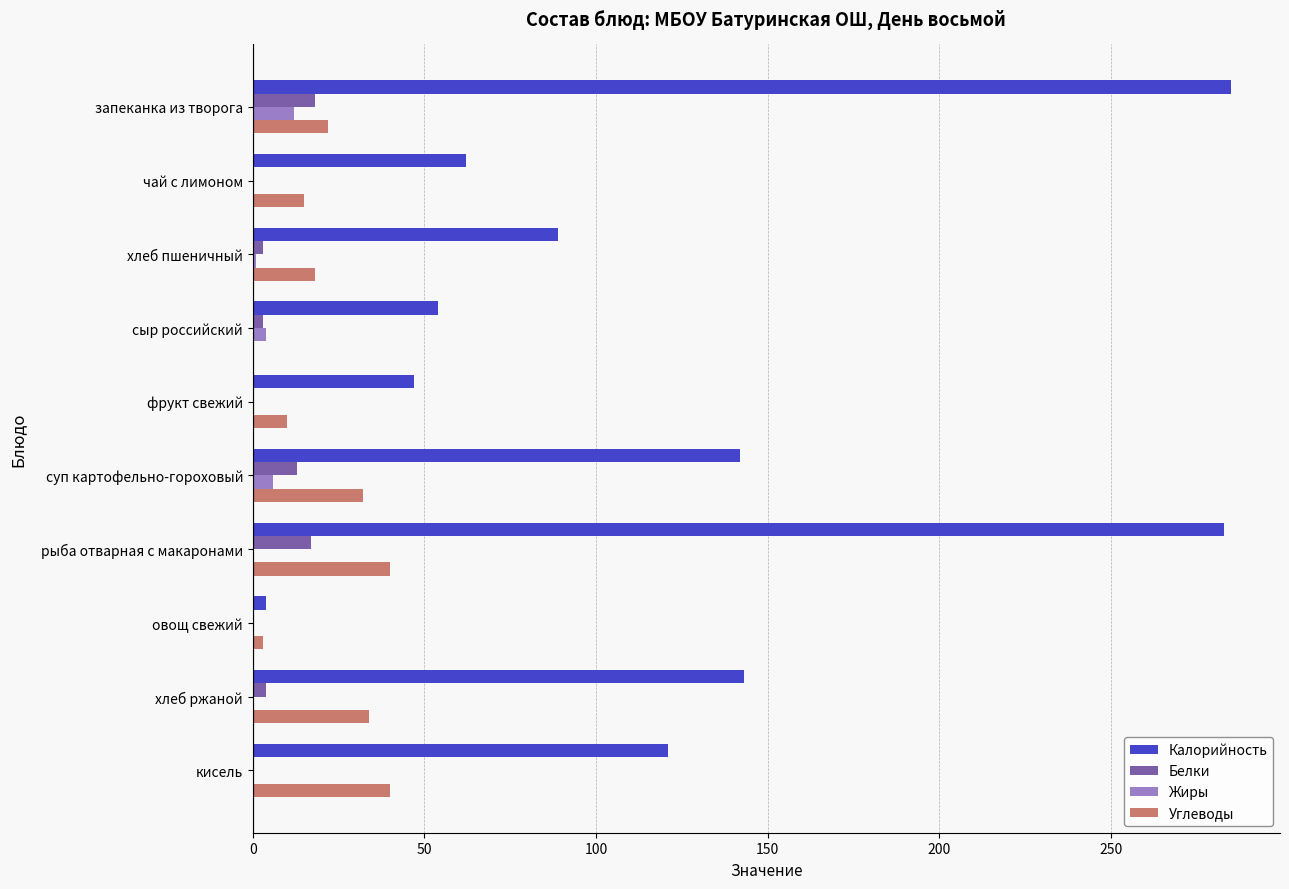

What is the maximum value shown in the chart?

285